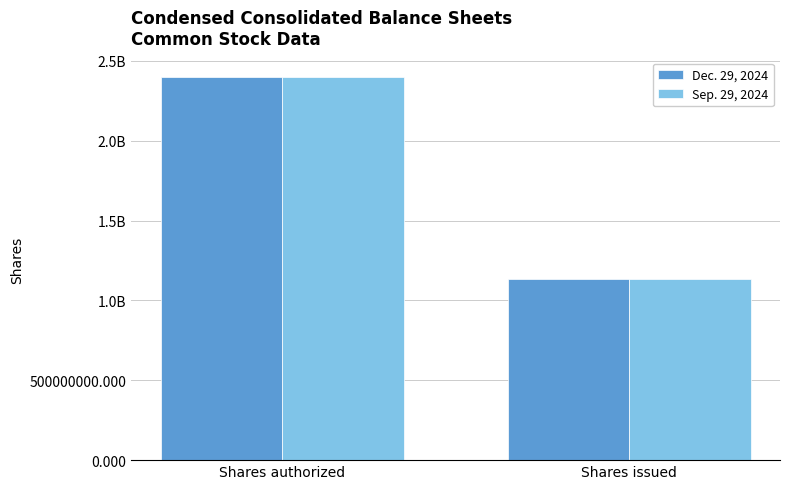

What are all the series names shown in the legend?

Dec. 29, 2024, Sep. 29, 2024